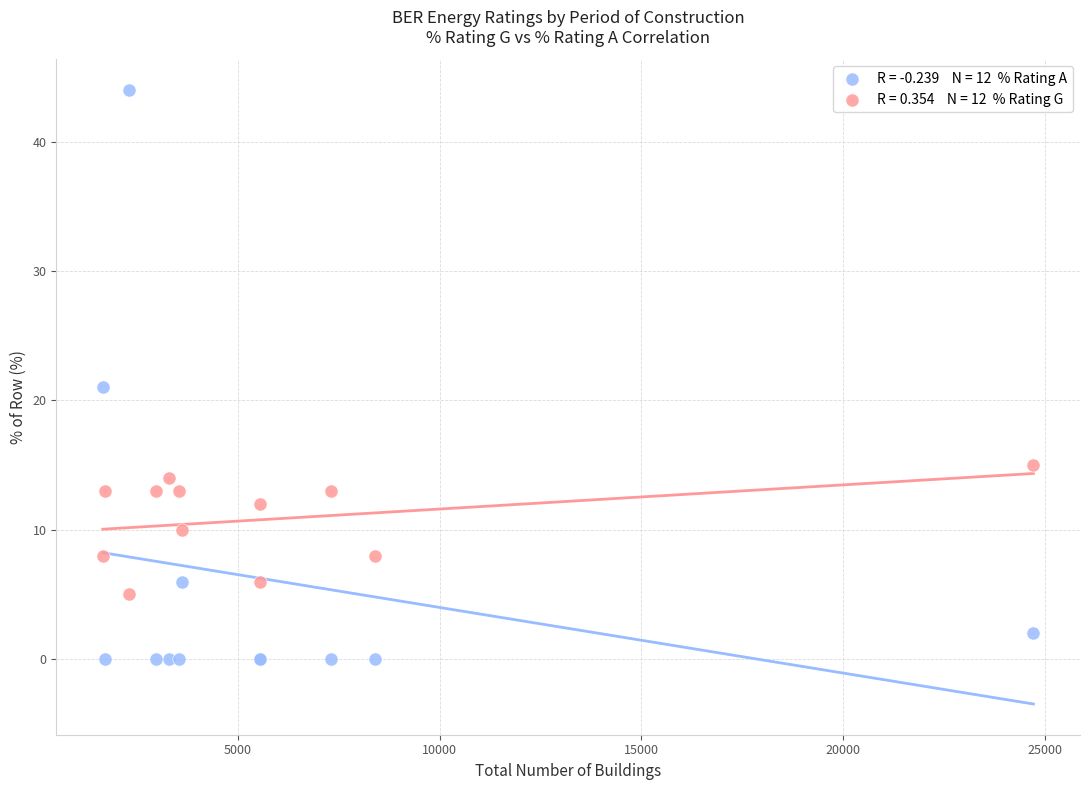

Across all series, what Y value is closest to 22?

21